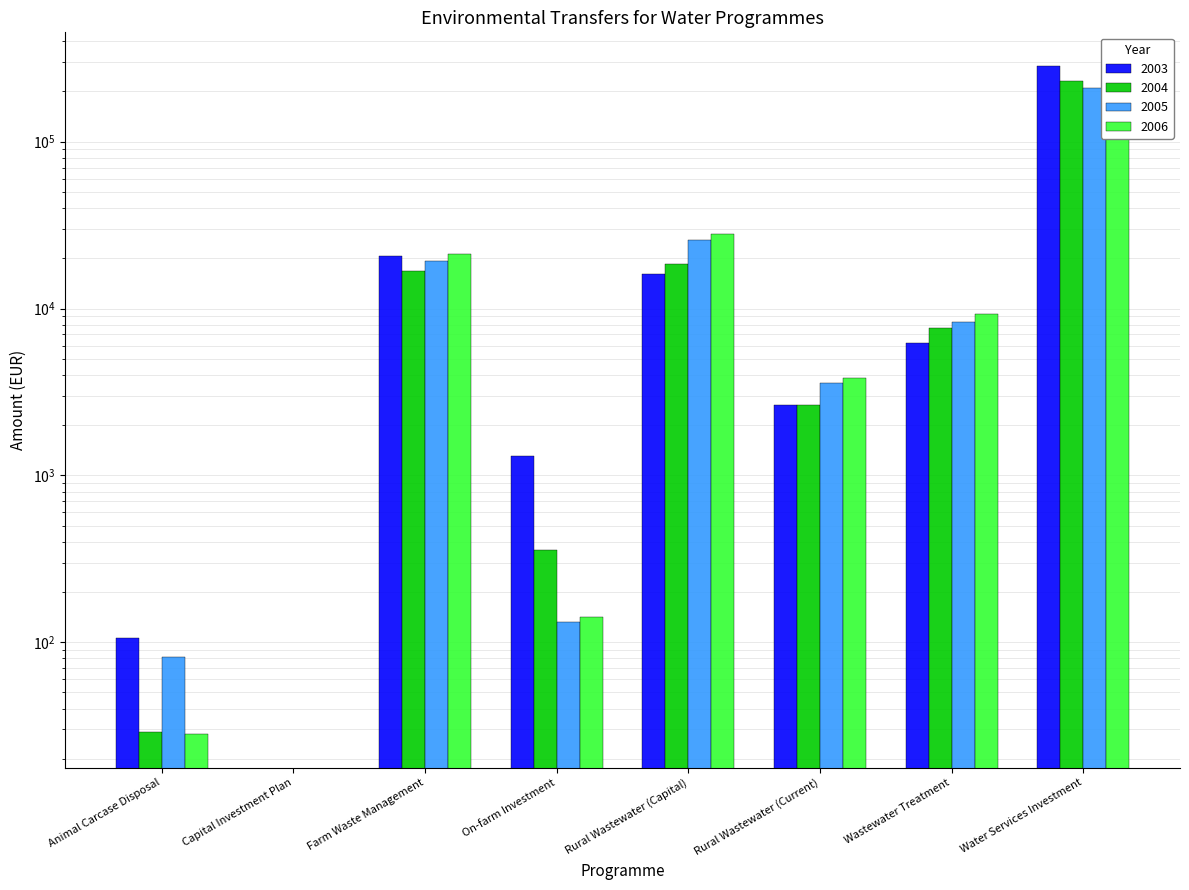

Is it true that 2006 equals 1689 at Rural Wastewater (Current)?

False